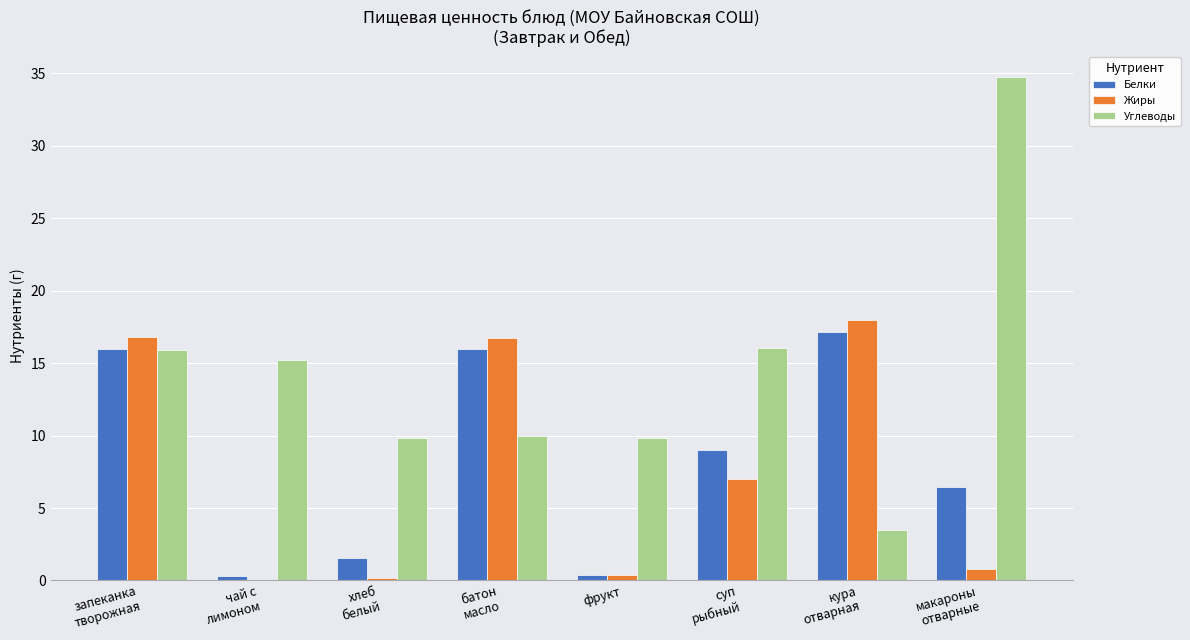

At which label does Углеводы reach its peak?

макароны
отварные